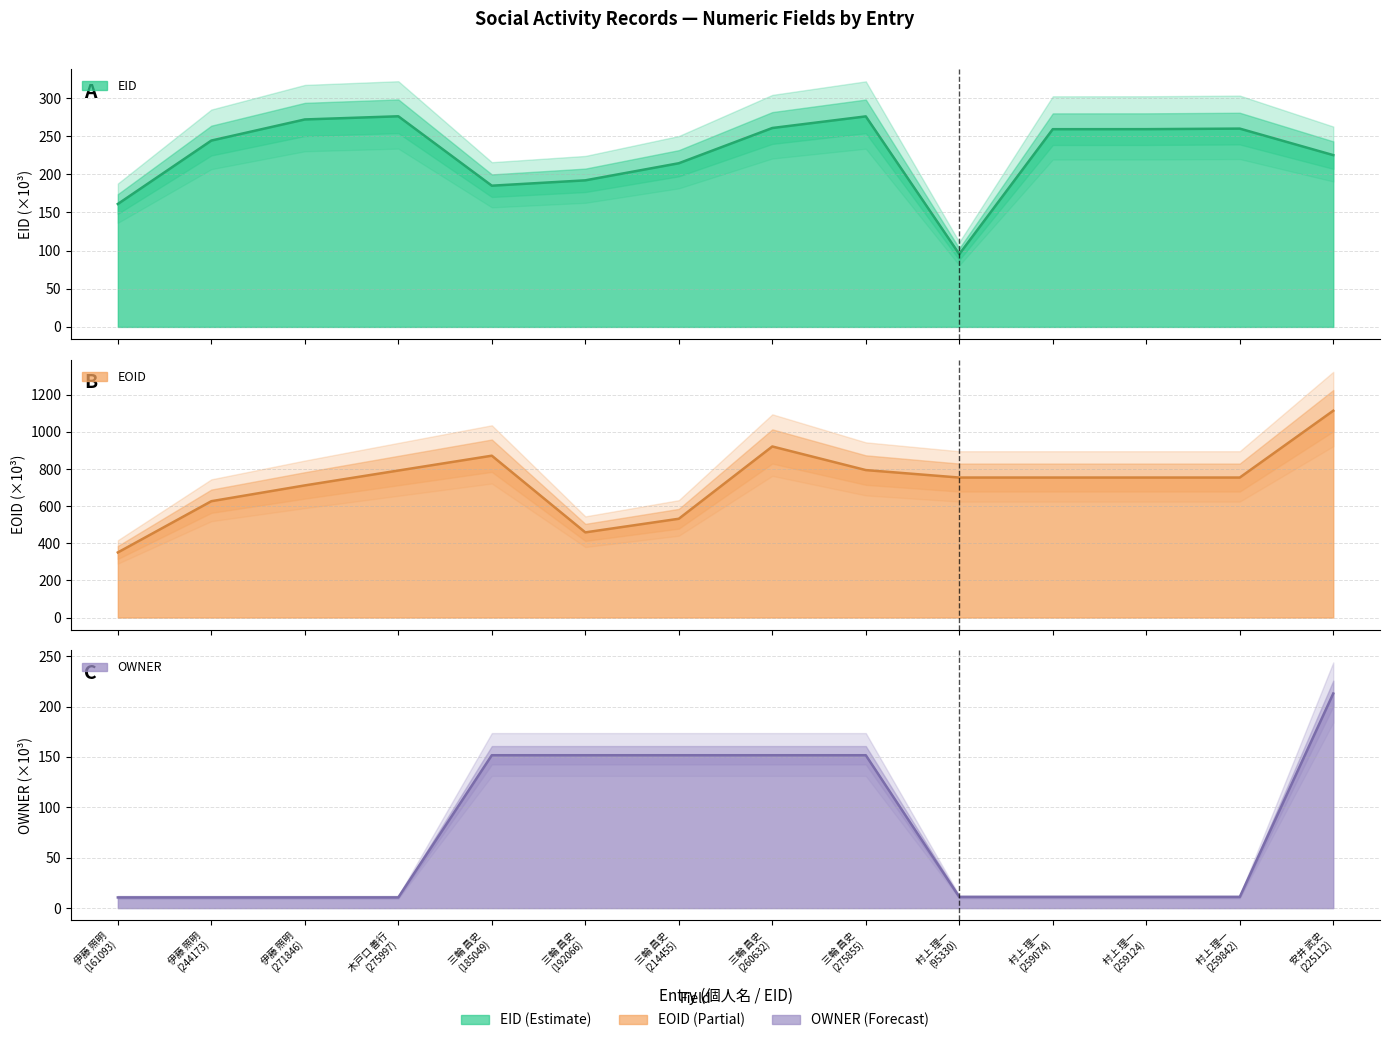

How many interior local peaks does the EID series have?

3